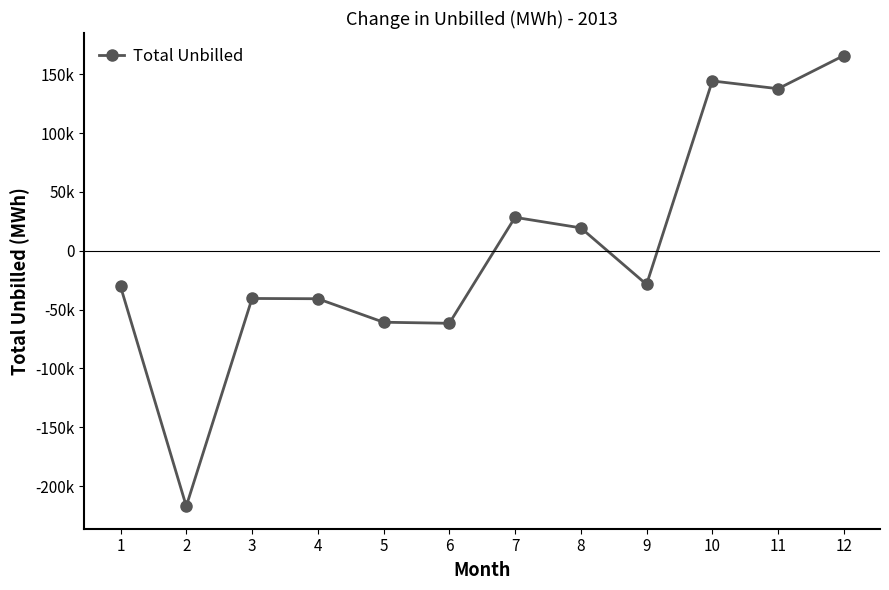

List the labels in order of value, largest first.

12, 10, 11, 7, 8, 9, 1, 3, 4, 5, 6, 2